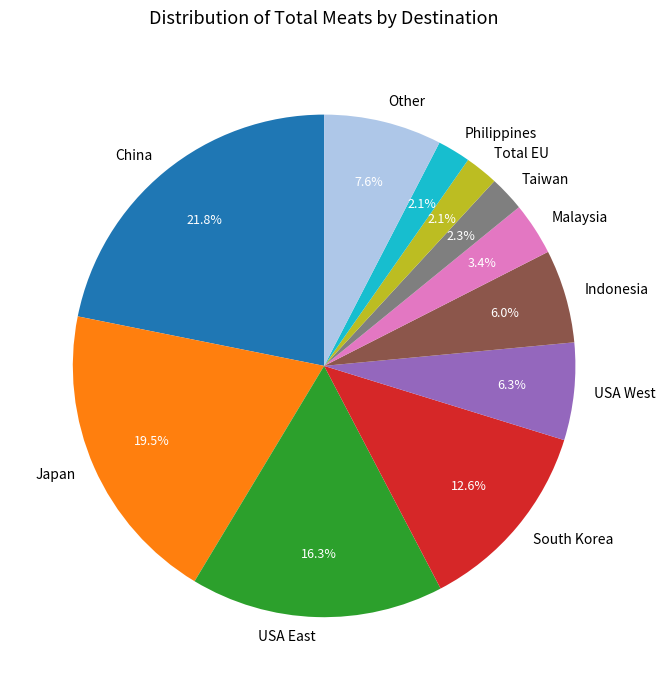

To the nearest percent, what is the combined percentage of USA East and South Korea?

29%